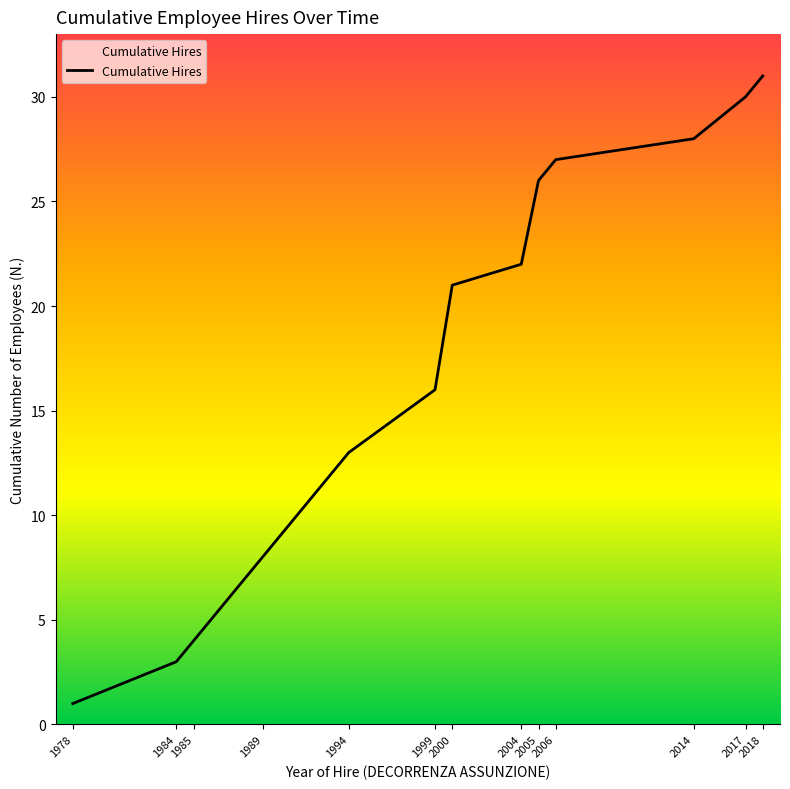

What is the difference between the maximum and minimum values?

30